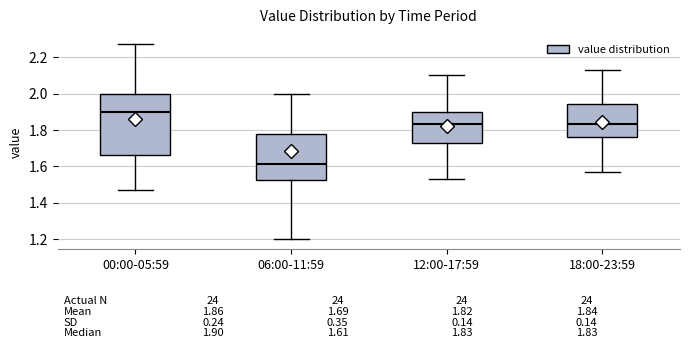

Which box has the highest median line?

00:00-05:59